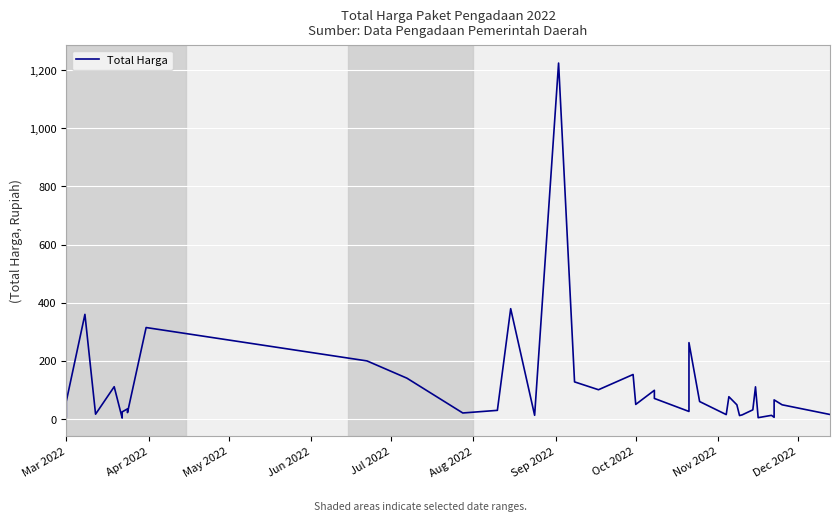

How many interior local valleys (lower than both neighbors) does the data have?

12